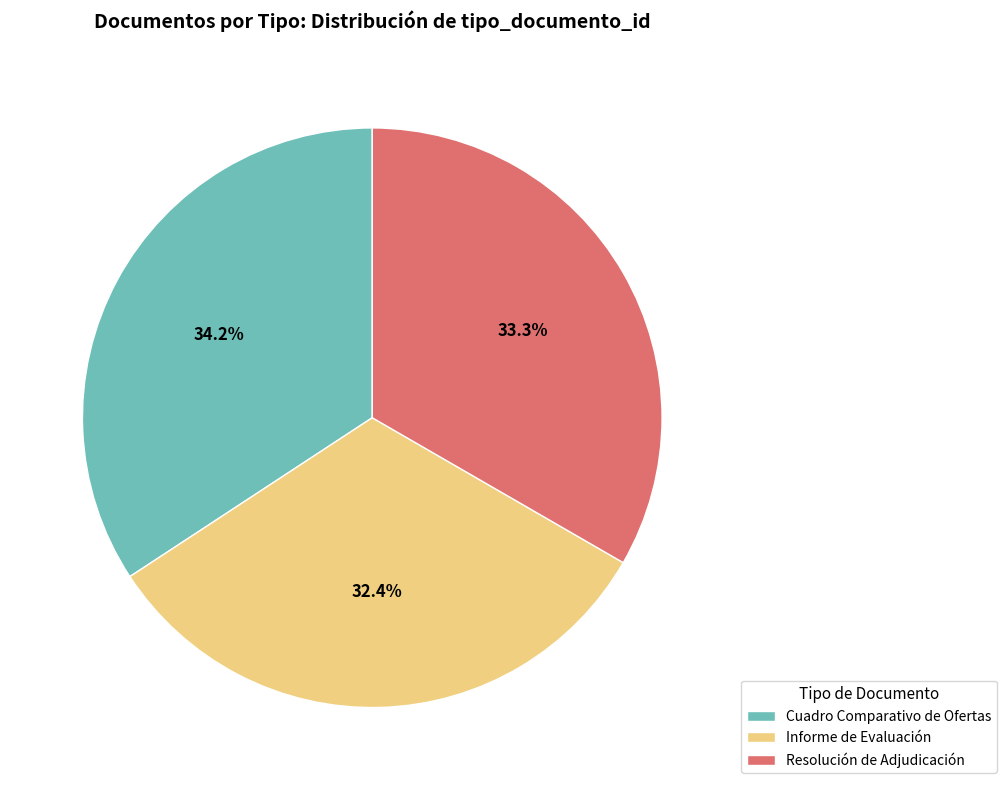

To the nearest percent, what is the combined percentage of Resolución de Adjudicación and Cuadro Comparativo de Ofertas?

68%